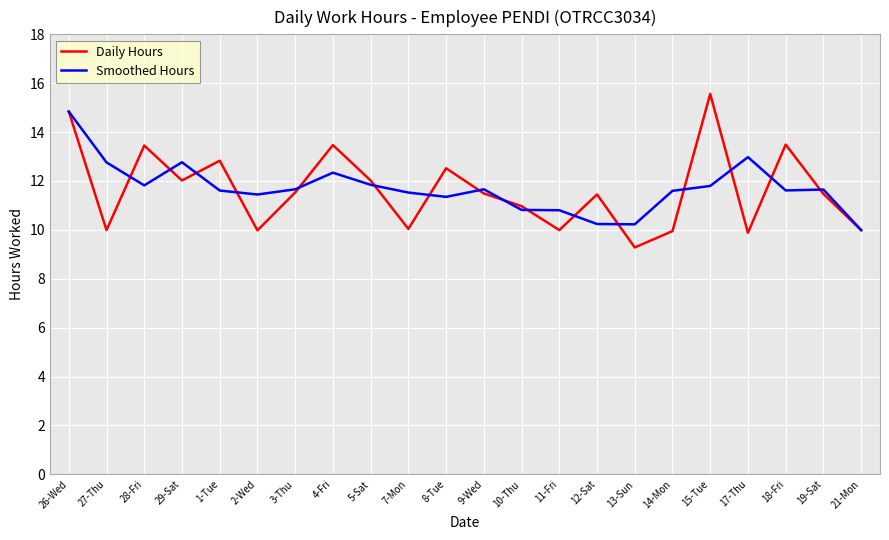

The value of Daily Hours at 3-Thu is 11.5. True or false?

True